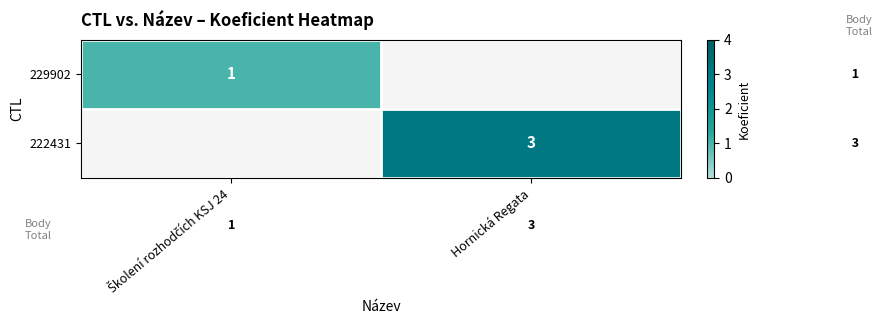

The value of 222431 at Hornická Regata is 3. True or false?

True